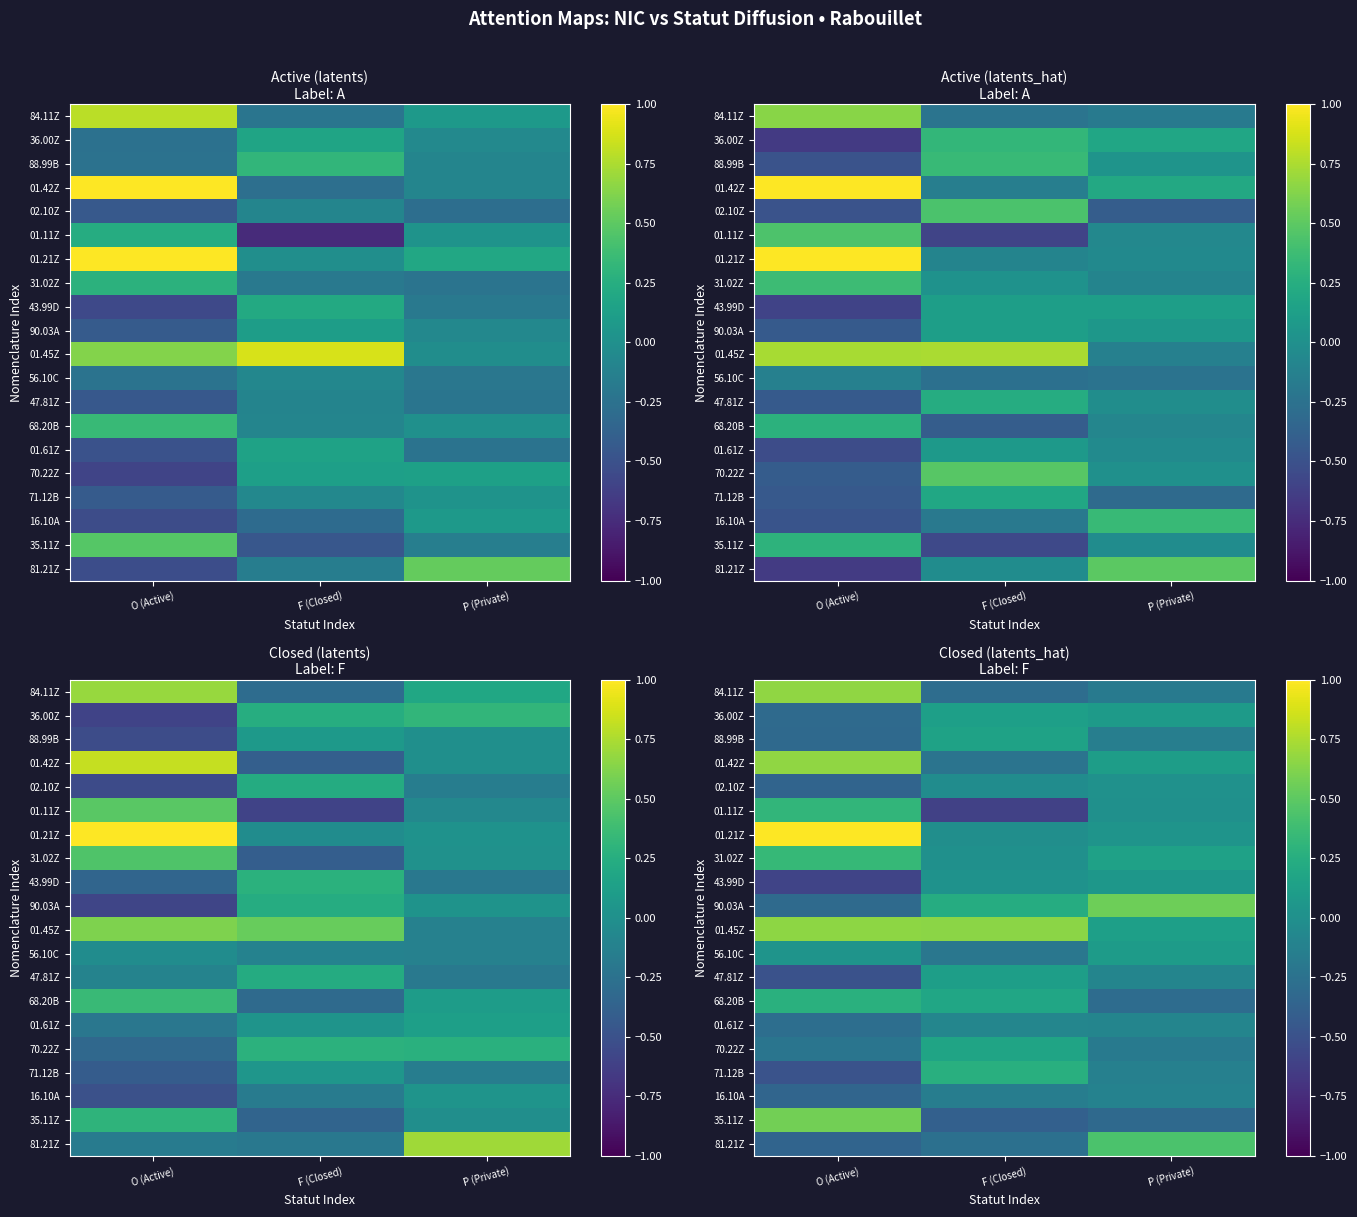

At which category is the sum across all series the highest?

O (Active)